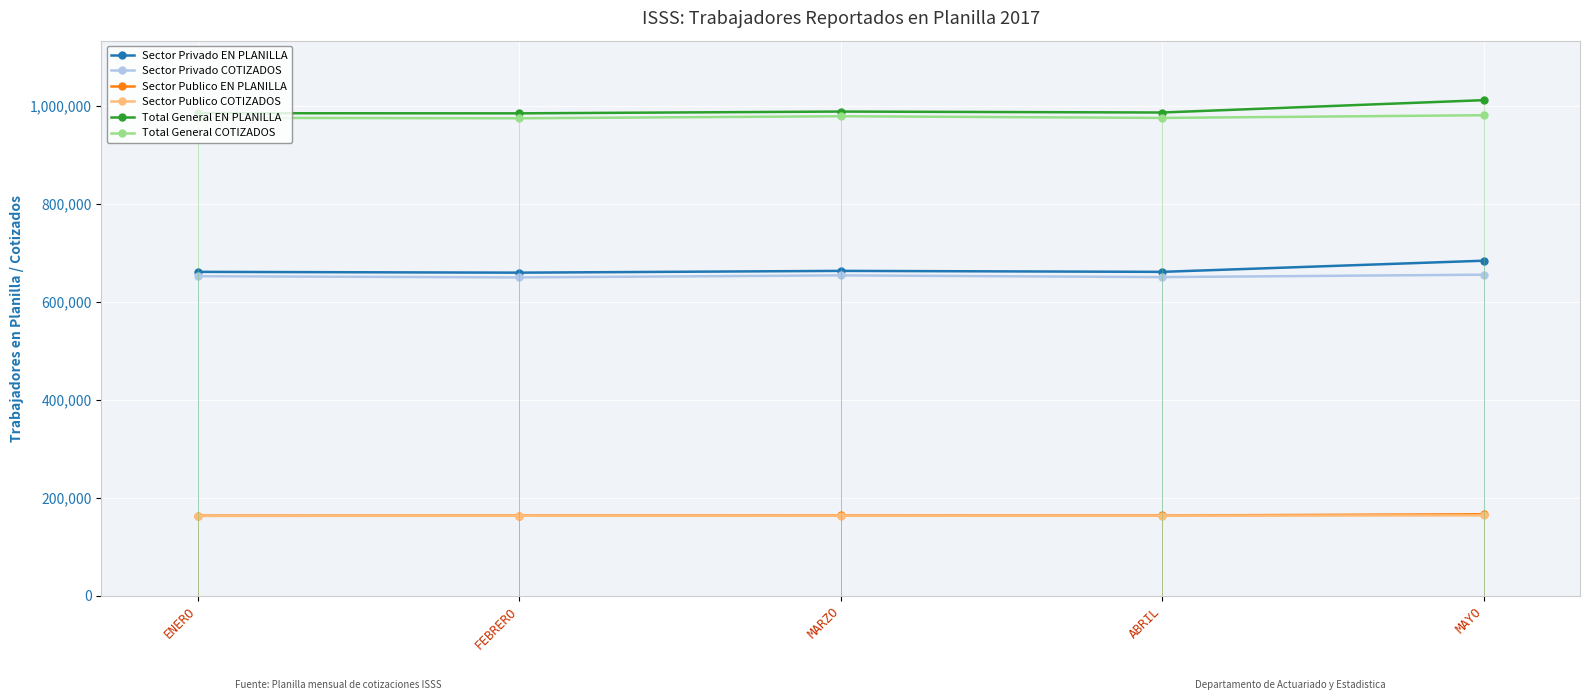

What is the label of the 1st point from the left?

ENERO